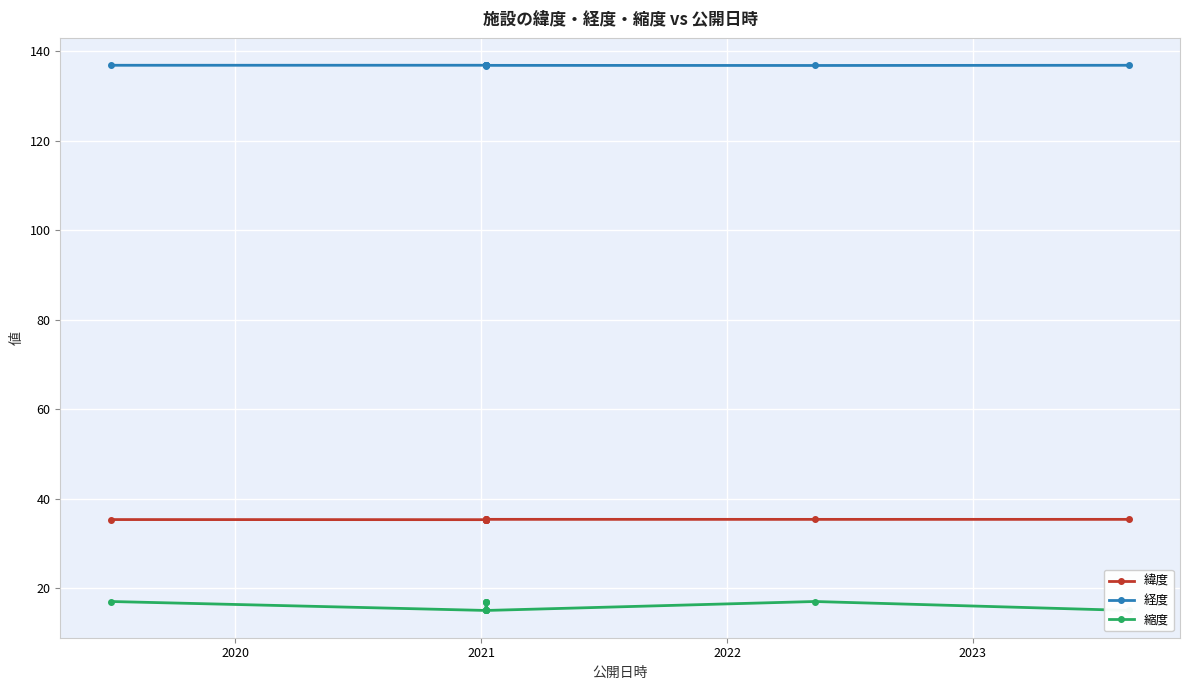

What is the sum of all 経度 values?

1504.8